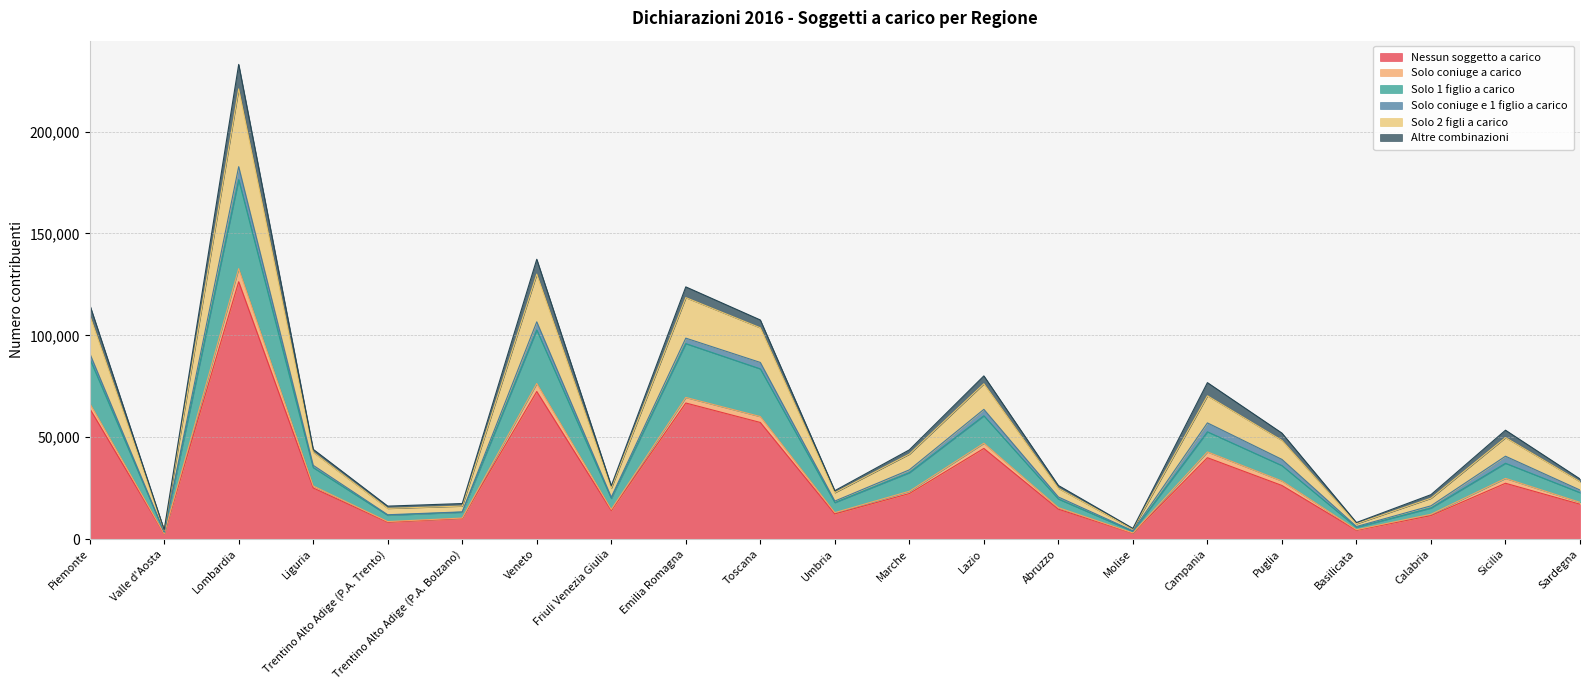

At which category is the sum across all series the highest?

Lombardia